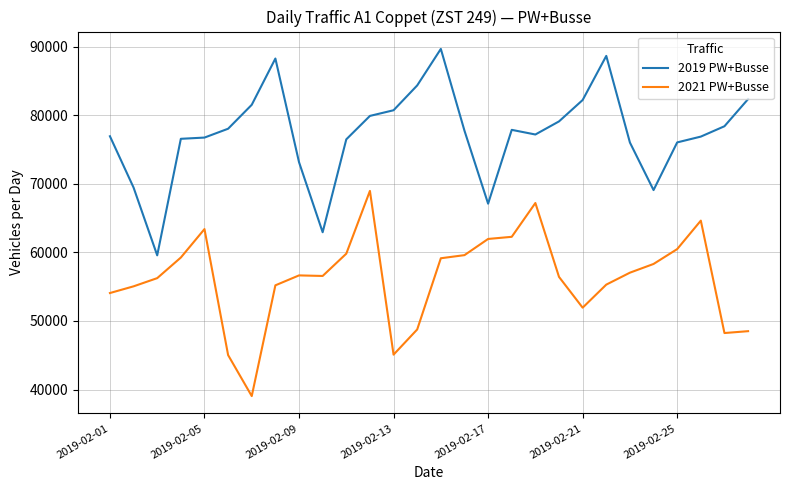

True or false: 2021 PW+Busse and 2019 PW+Busse cross at least once.

False